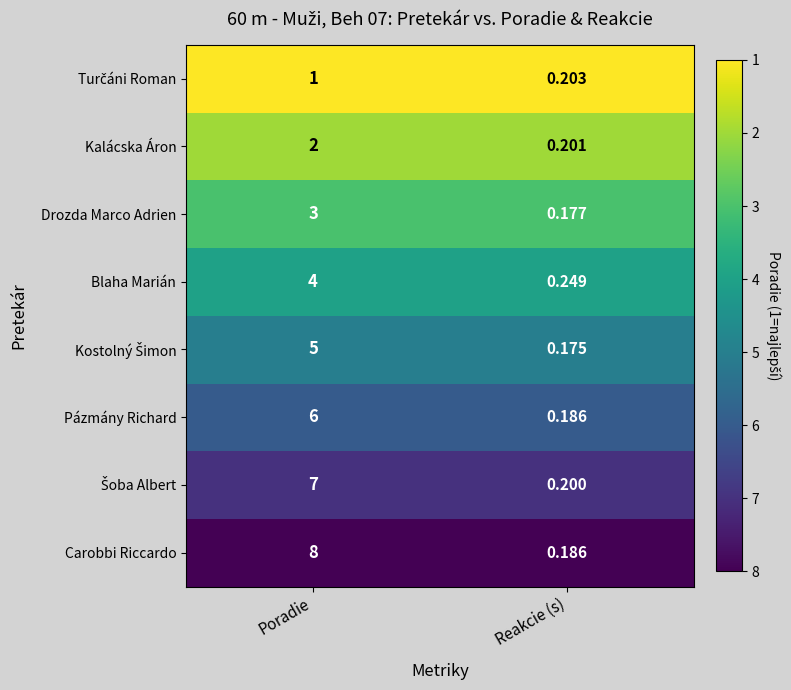

Which series has the widest spread of values?

Carobbi Riccardo